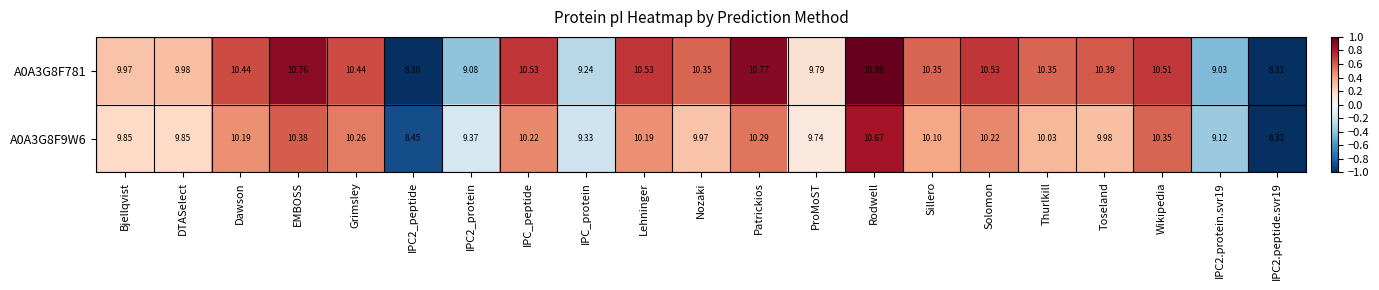

At which category is the sum across all series the highest?

Rodwell